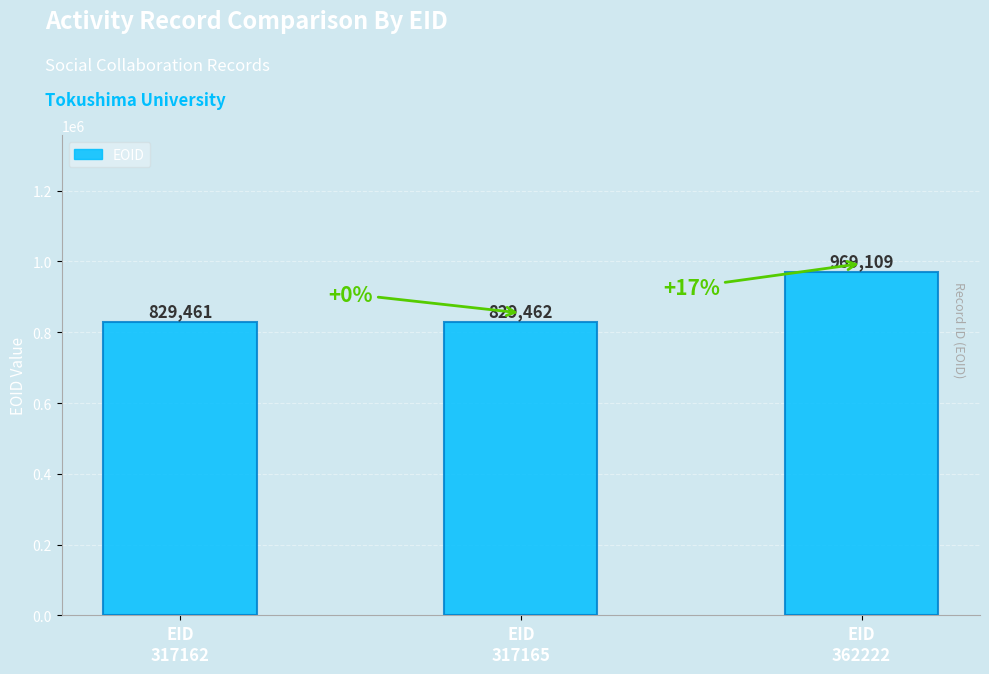

Between EID
317165 and EID
362222, which is larger?

EID
362222